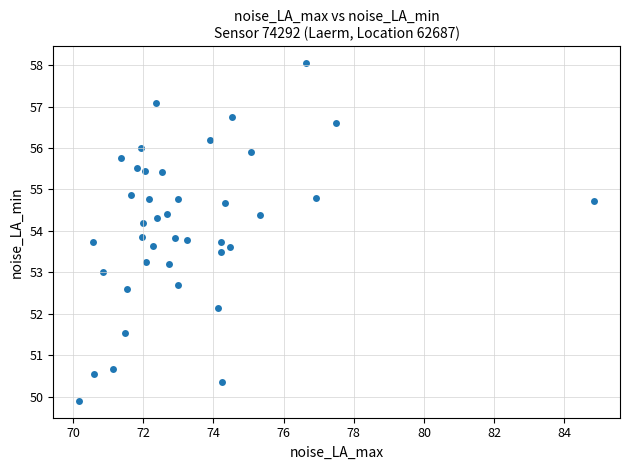

Count the number of points in this scatter plot.

40